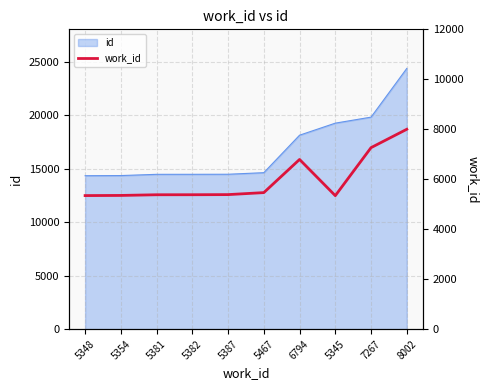

How many interior local valleys (lower than both neighbors) does the data have?

1